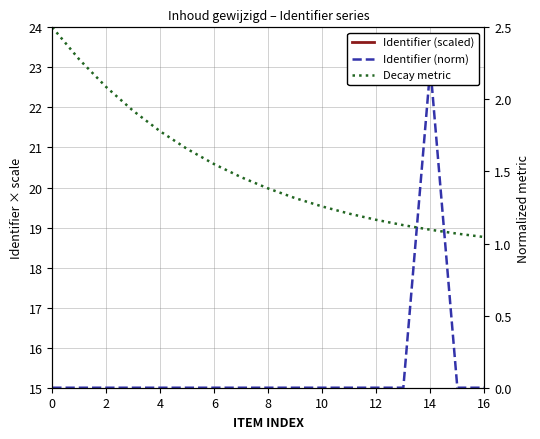

Which category has the lowest value across all series?

16